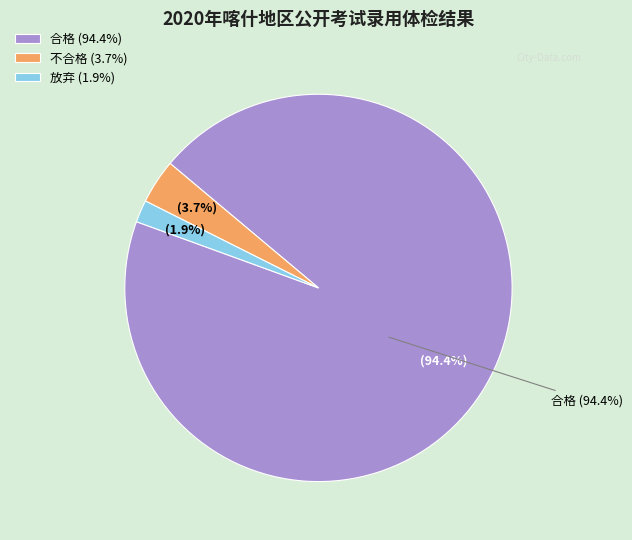

To the nearest percent, what percentage of the pie is 合格?

94%